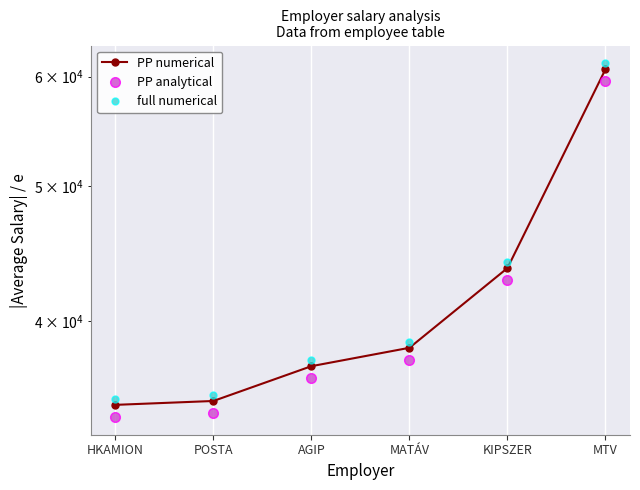

True or false: PP numerical has more than 0 points higher than both neighbors.

False